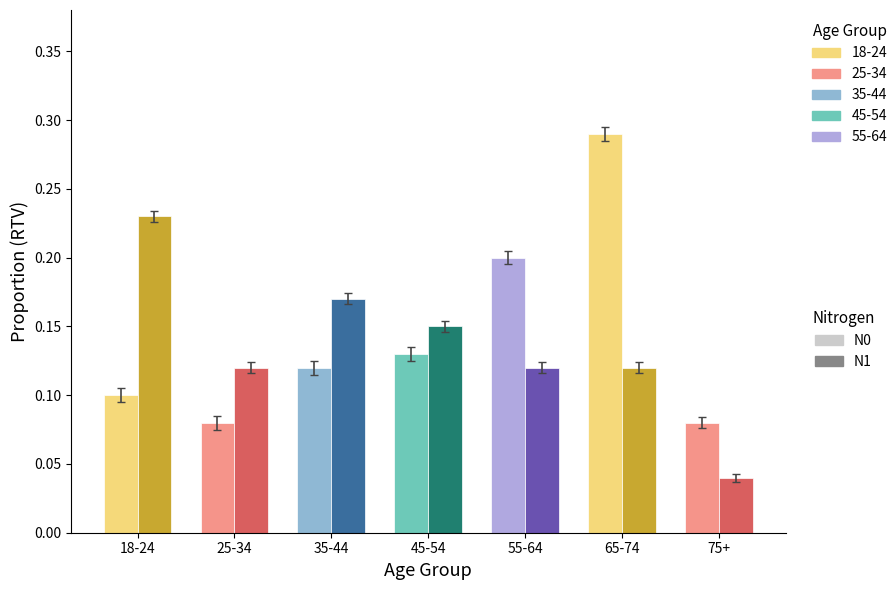

How many bars are there in each group?

2